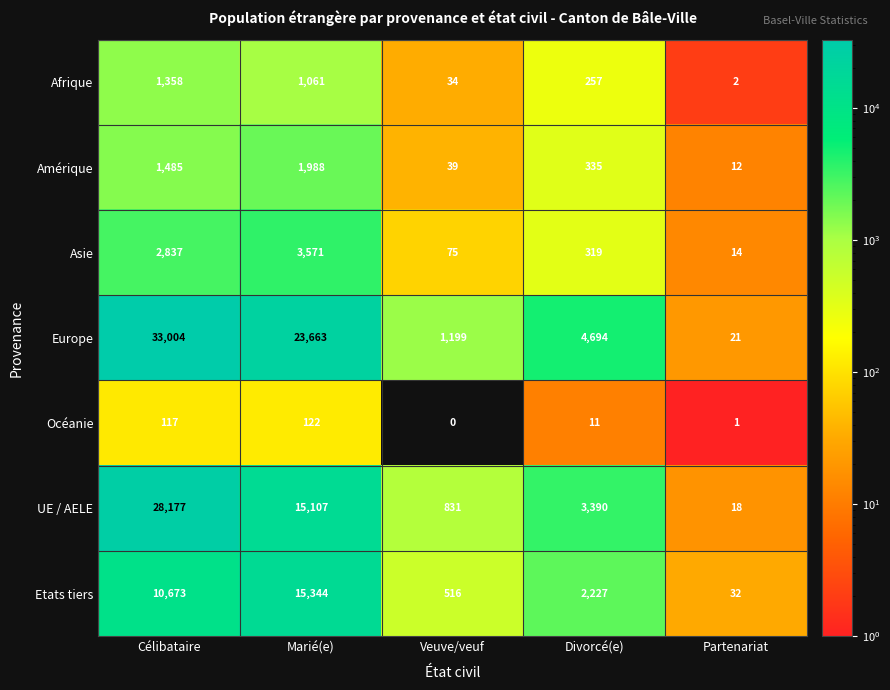

At which category is the sum across all series the highest?

Célibataire